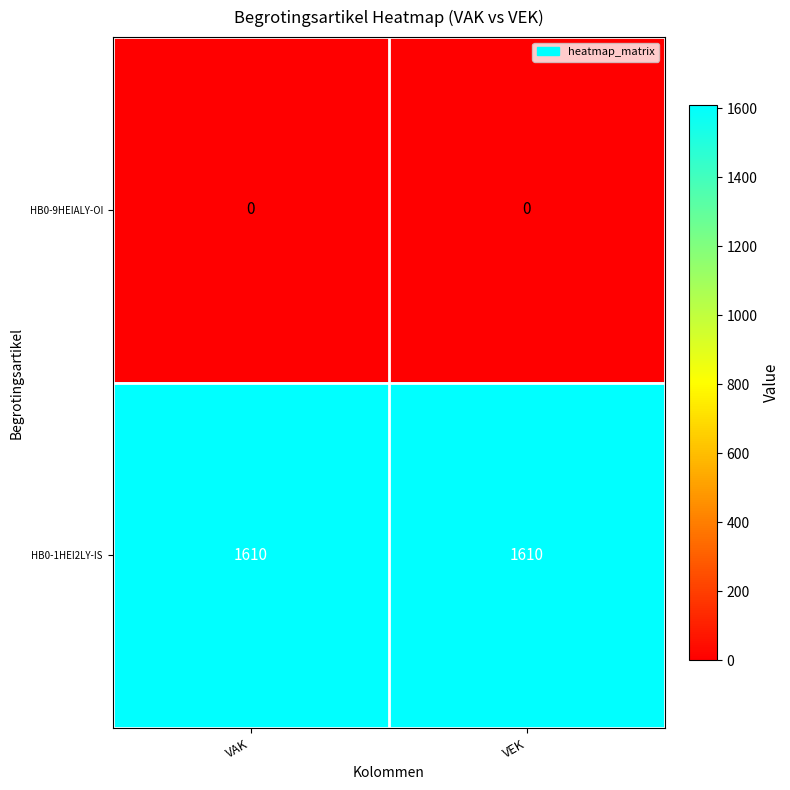

What is the lowest value of the HB0-1HEI2LY-IS series?

1610